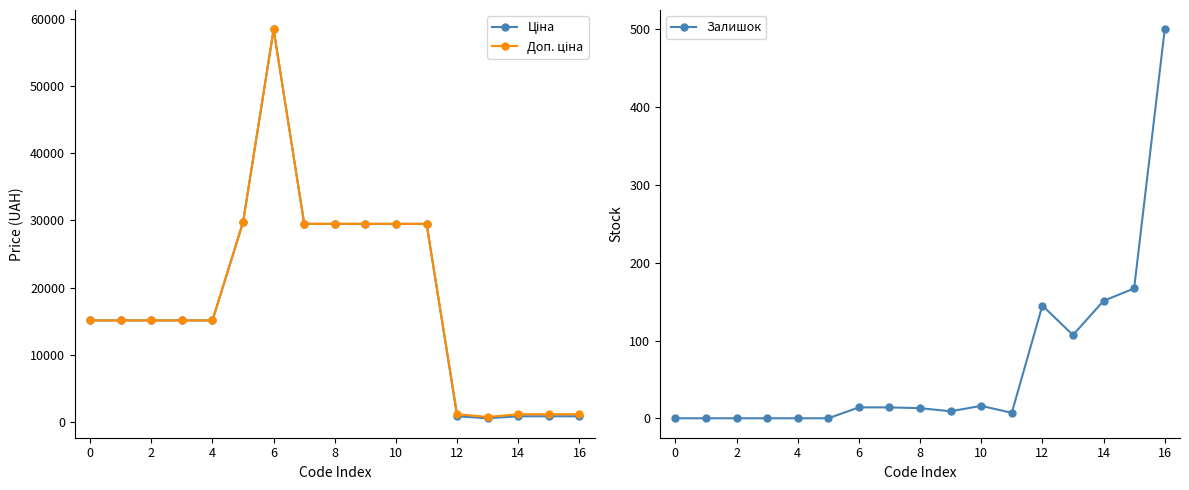

Is the value of Ціна at 12 greater than the value of Доп. ціна at 4?

Yes